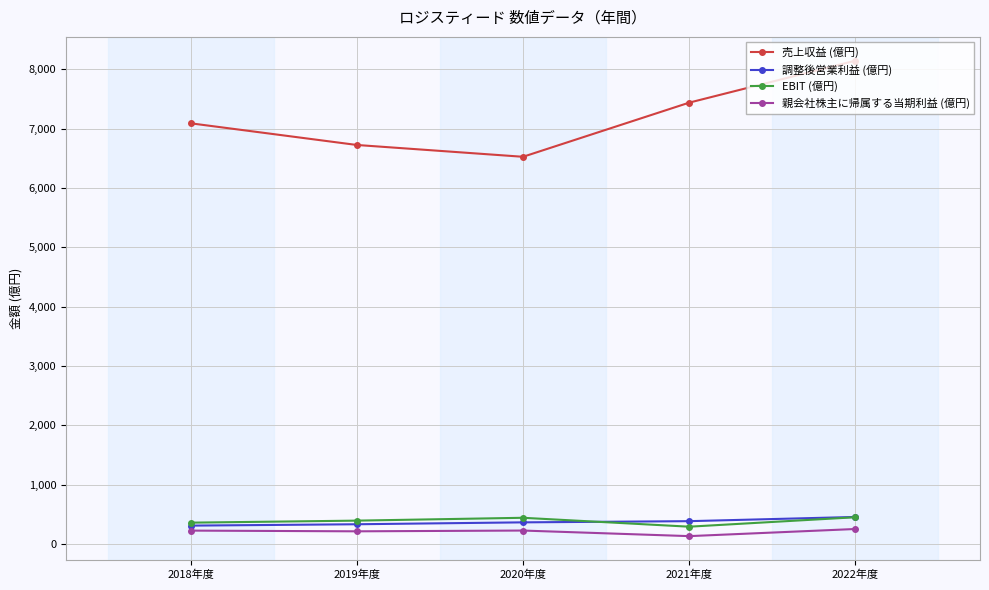

Is the value of 調整後営業利益 (億円) at 2020年度 greater than the value of 売上収益 (億円) at 2022年度?

No